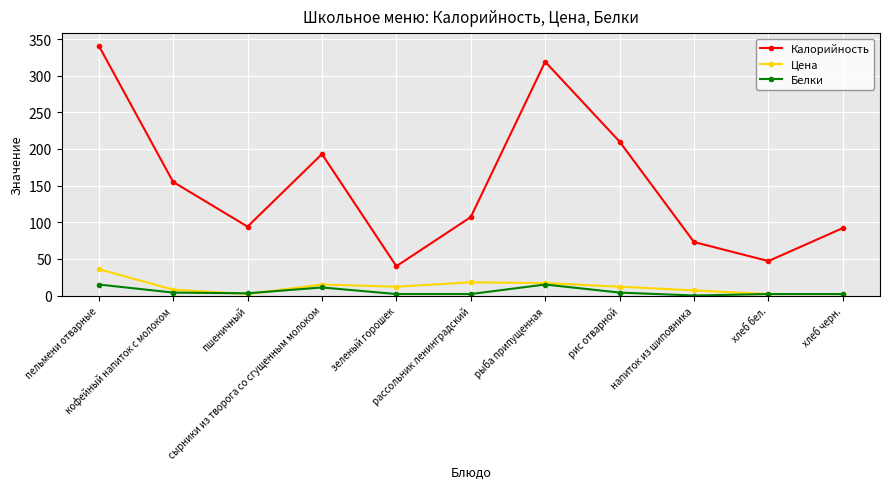

How many data points in Цена are less than 12?

5